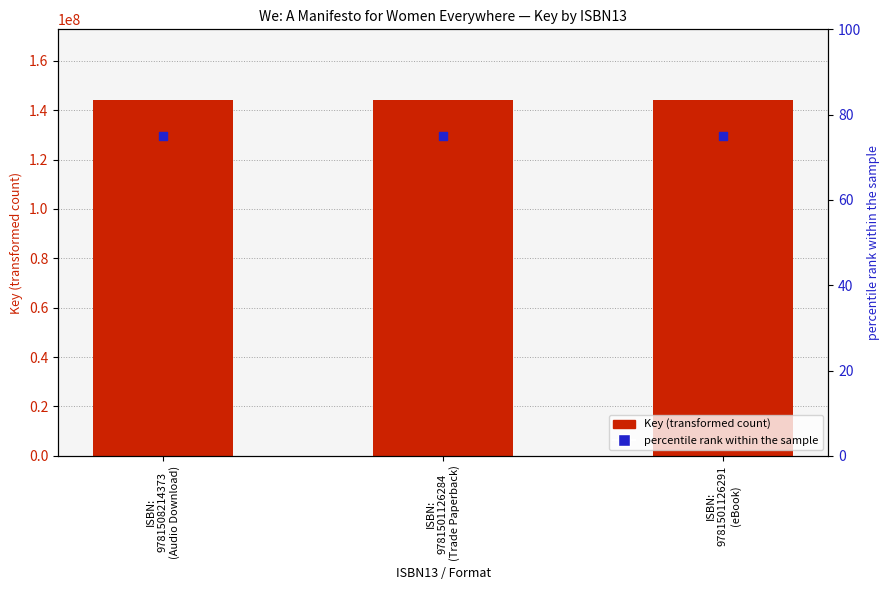

At which category is the sum across all series the highest?

ISBN:
9781508214373
(Audio Download)